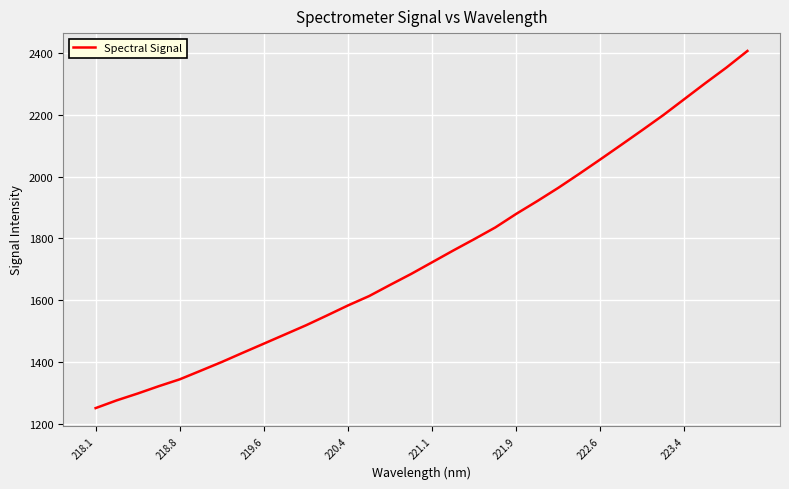

What is the greatest value displayed?

2406.8